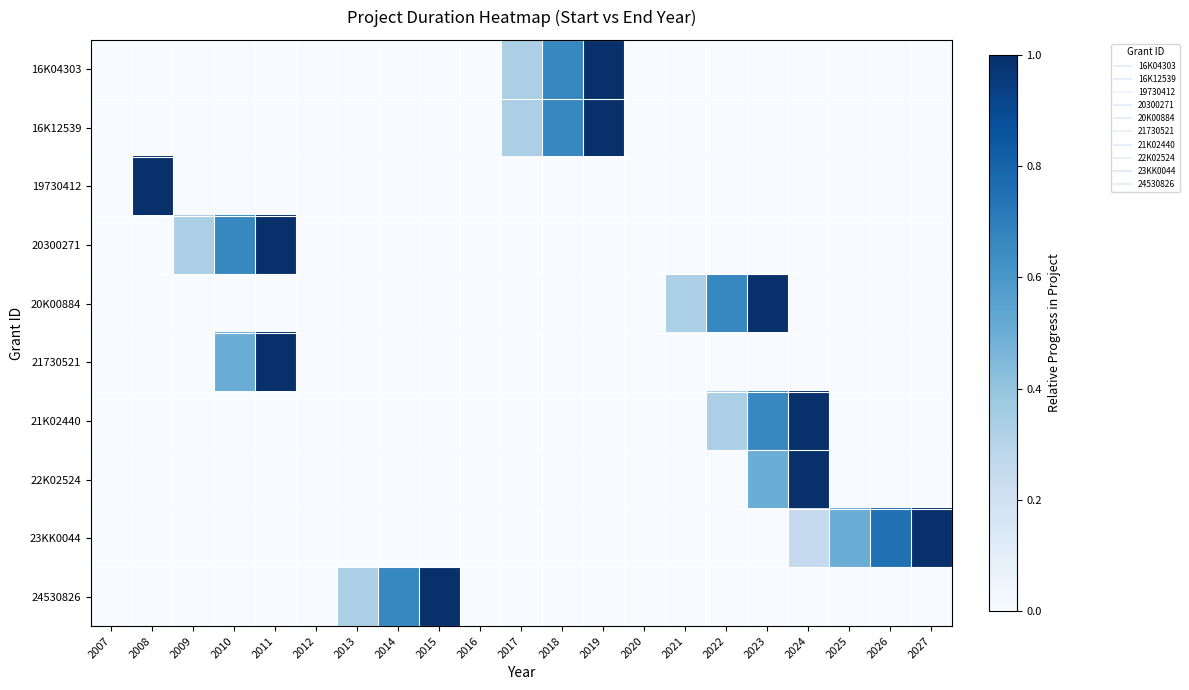

Which has a higher value, 2012 or 2013?

2012